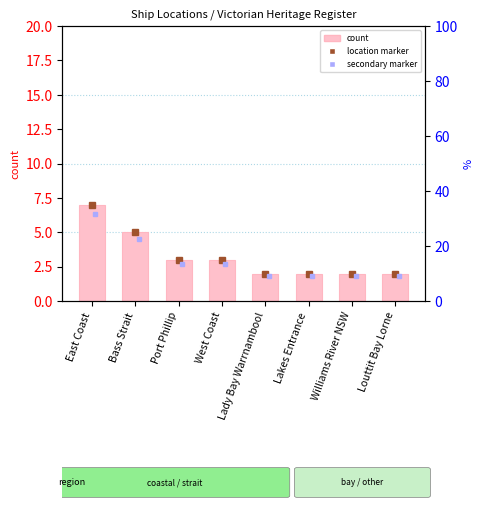

What position from the left is Williams River NSW?

7